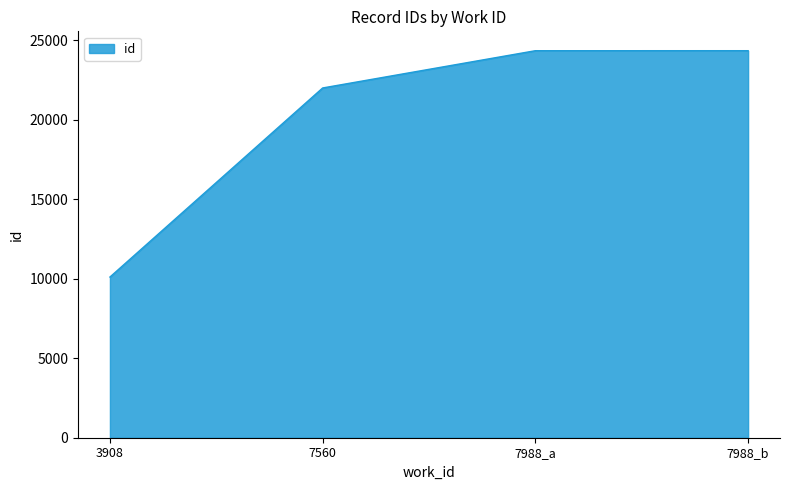

Approximately how many times larger is the value at 7988_a compared to 7560?

1.1